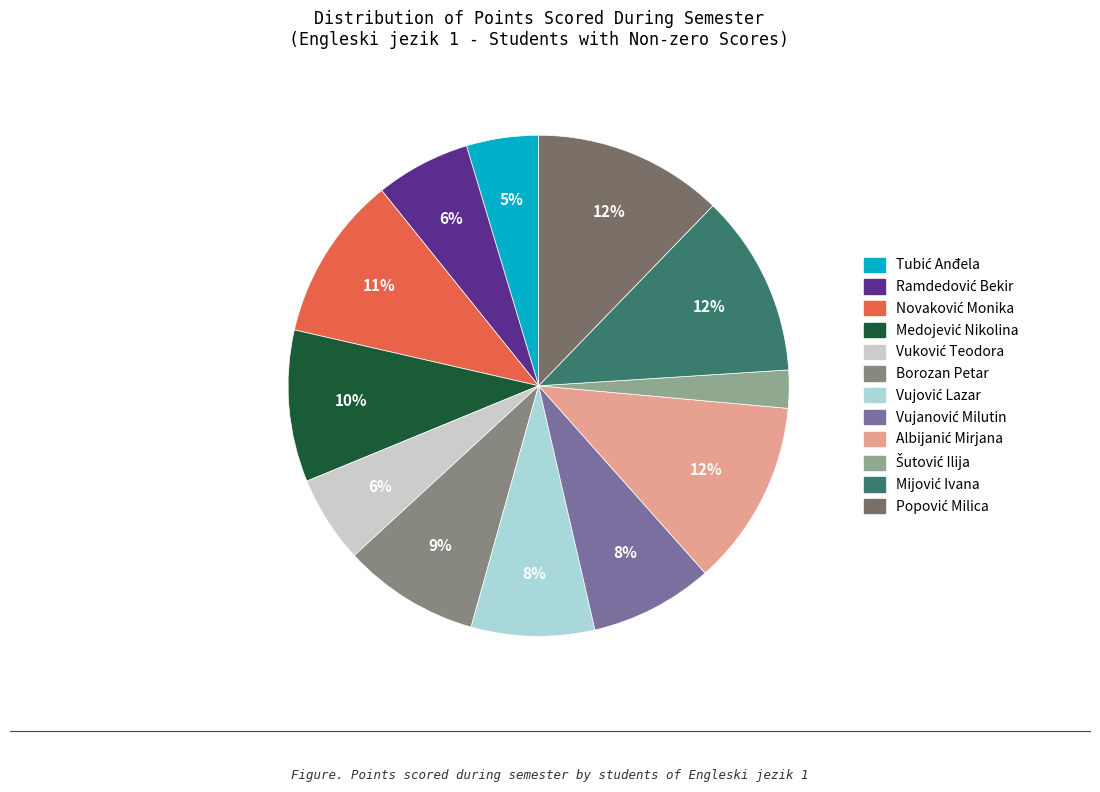

What percentage is the Vuković Teodora slice, to the nearest percent?

6%